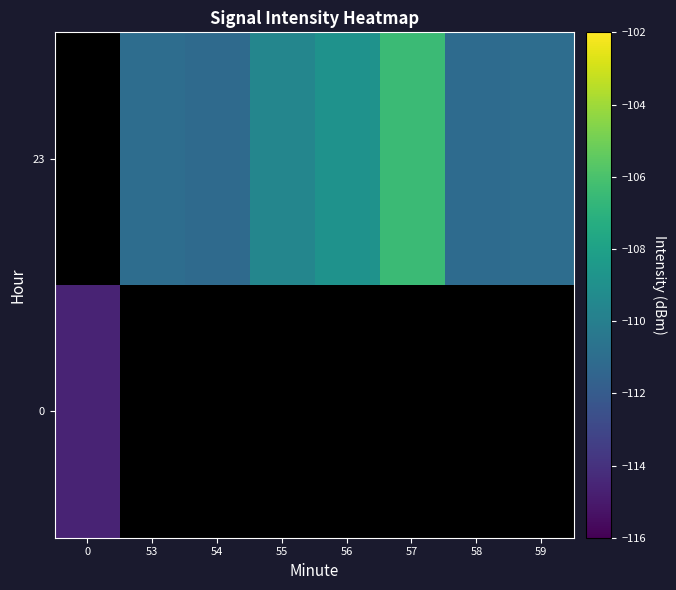

At how many categories does at least one series exceed -107?

1